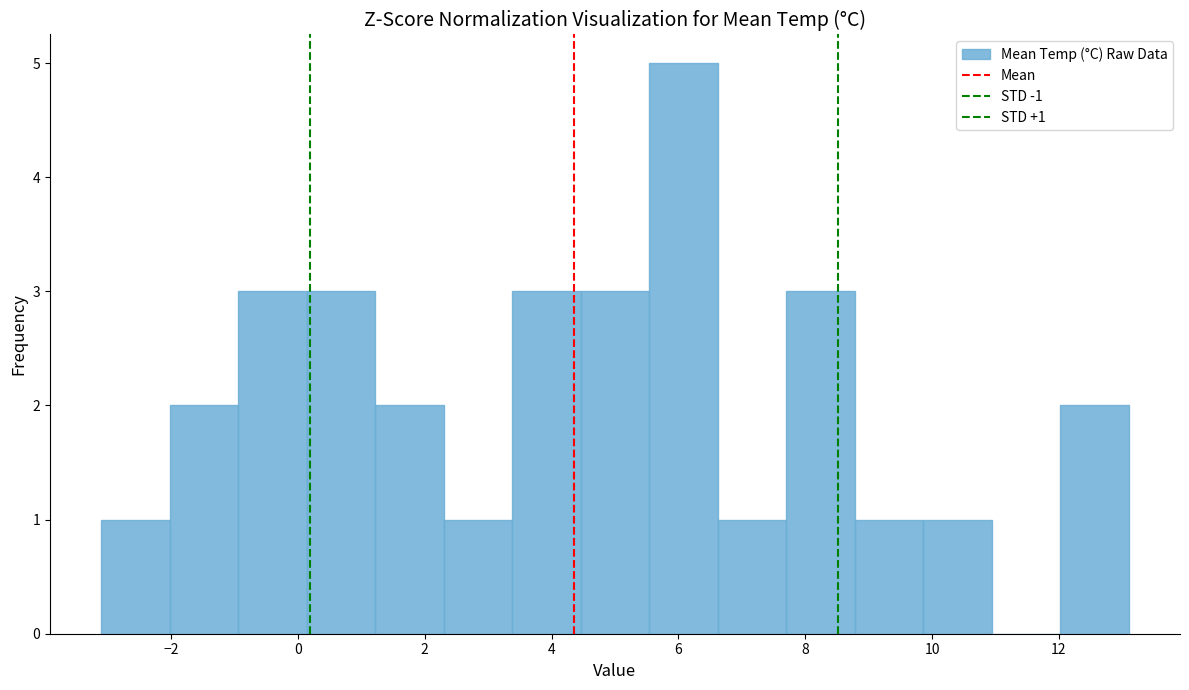

Over which range of the x-axis is the bar tallest?

5.54 to 6.62